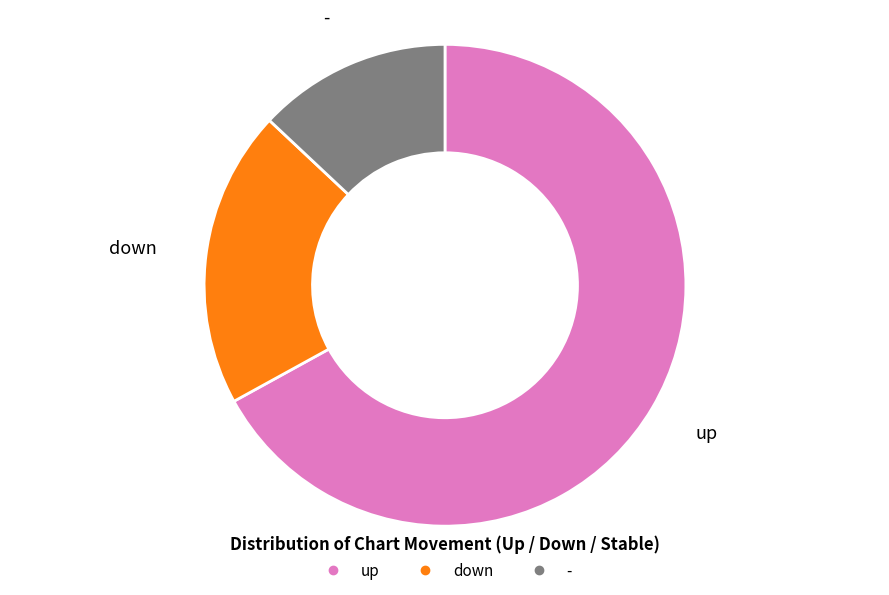

Do - and down together represent more than half of the pie?

No